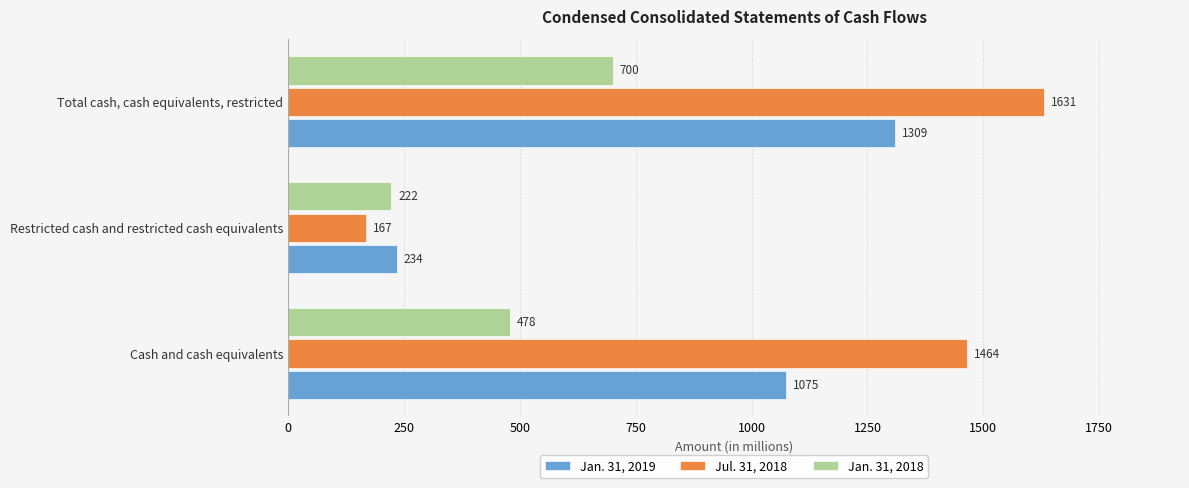

What is the total value across all series at Total cash, cash equivalents, restricted?

3640